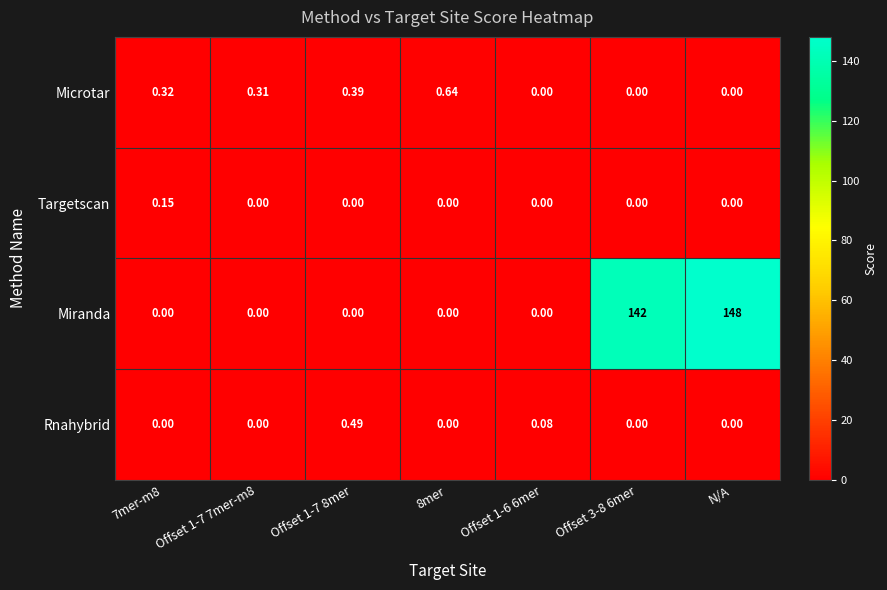

Which series has the widest spread of values?

Miranda